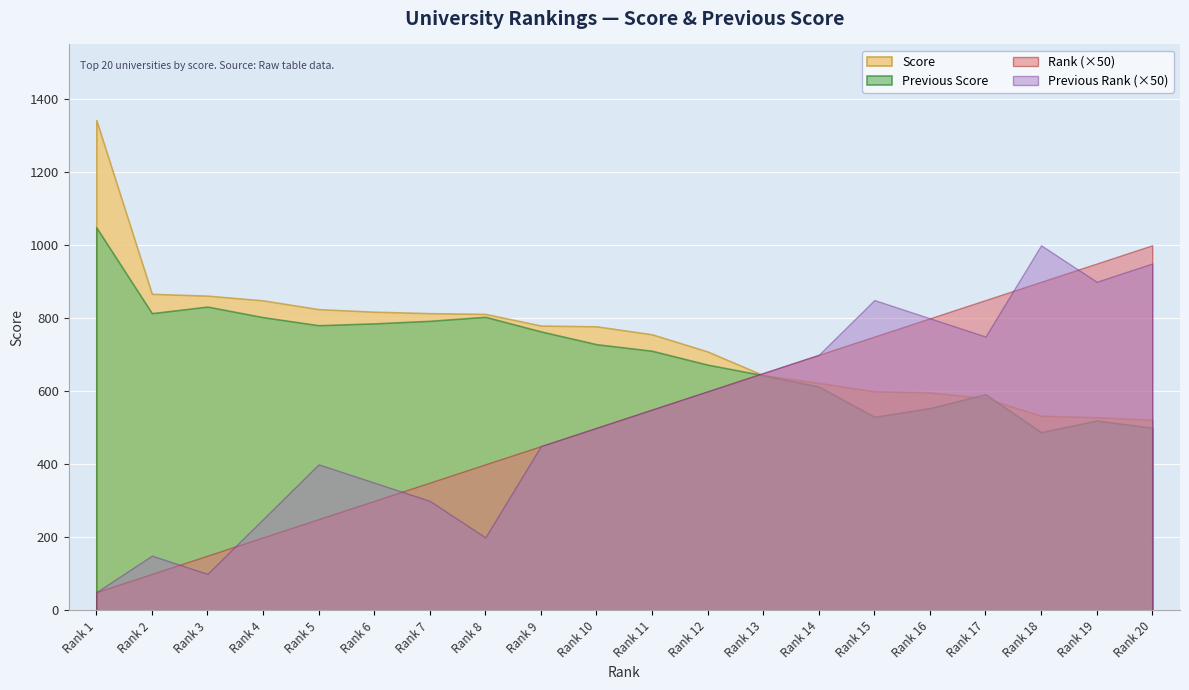

What is the difference between the highest and lowest values at Rank 10?

278